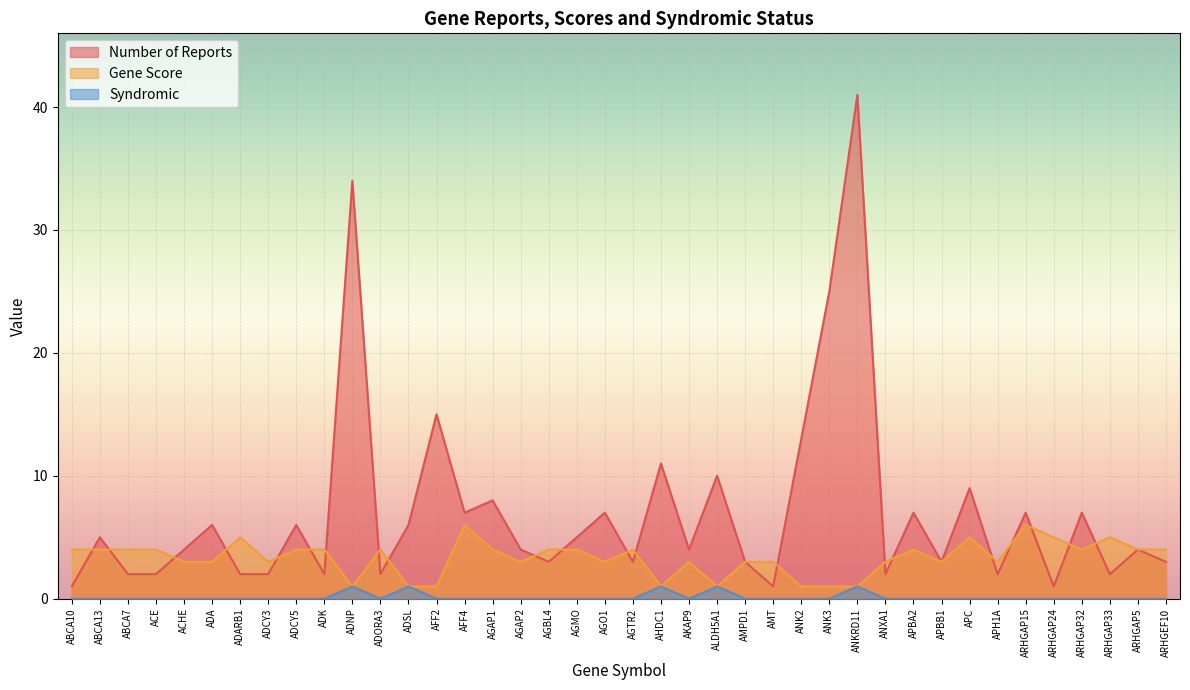

Does the chart display data point markers on the line(s)?

No